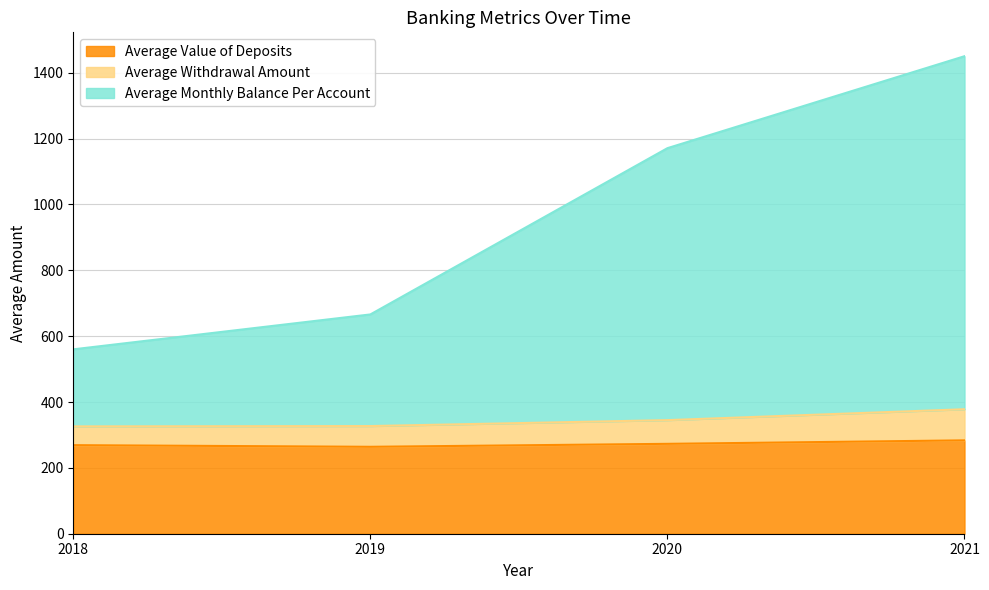

What is the difference between the Average Withdrawal Amount values at 2021 and 2018?

52.1